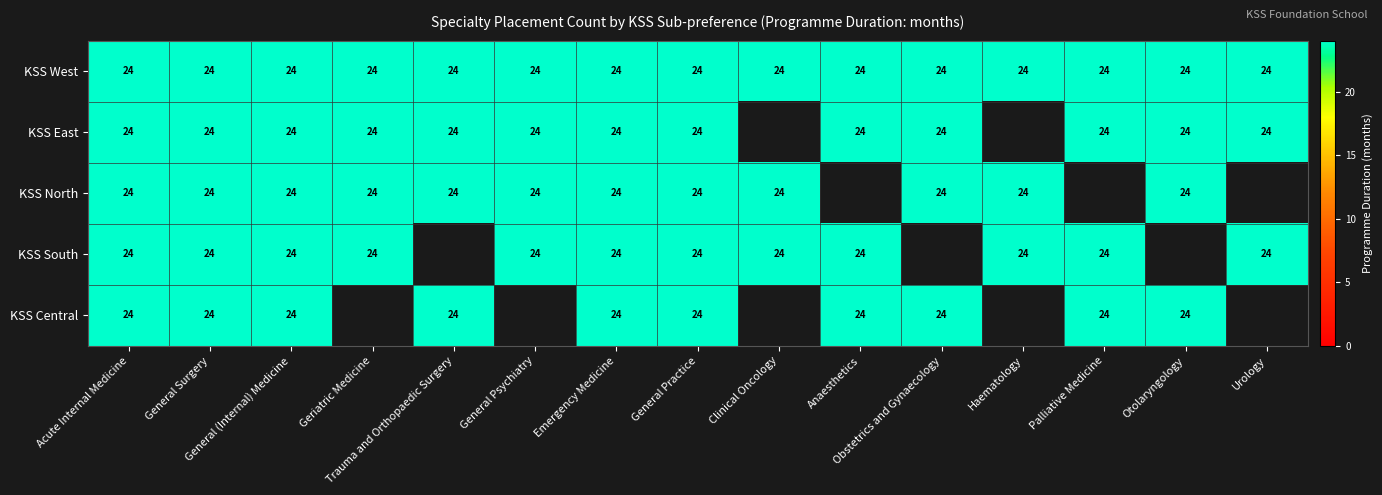

Between General Psychiatry and Trauma and Orthopaedic Surgery, which is larger?

General Psychiatry